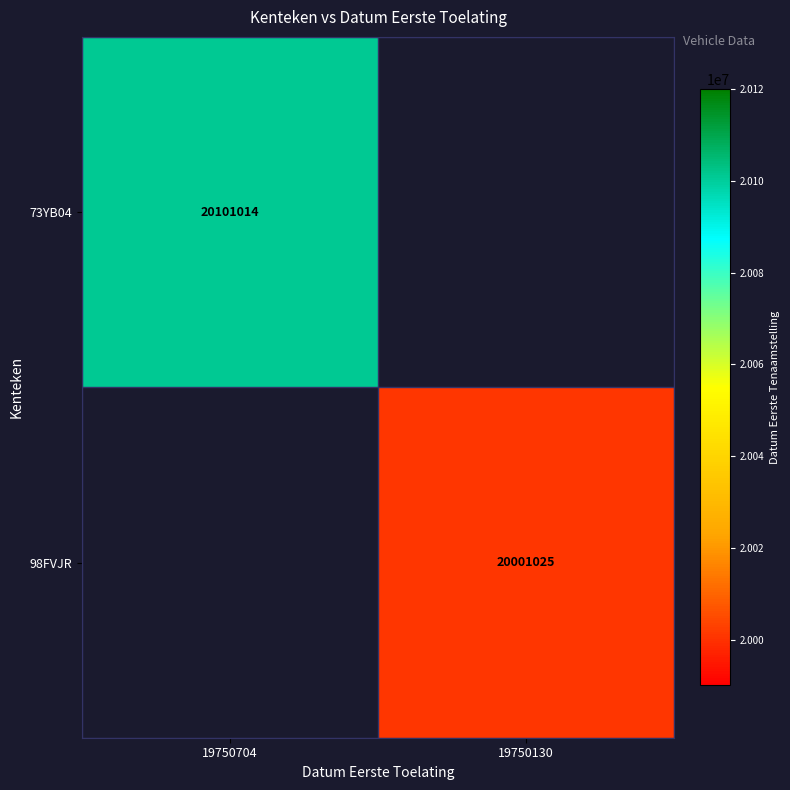

True or false: 98FVJR has a value of 26457018.0 at 19750130.

False